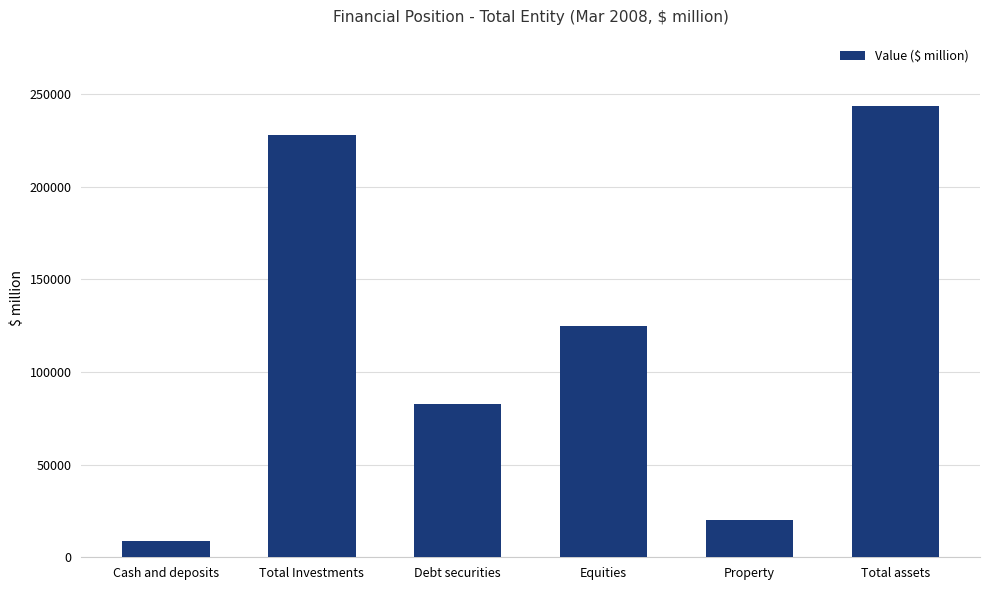

Between Total assets and Debt securities, which is larger?

Total assets